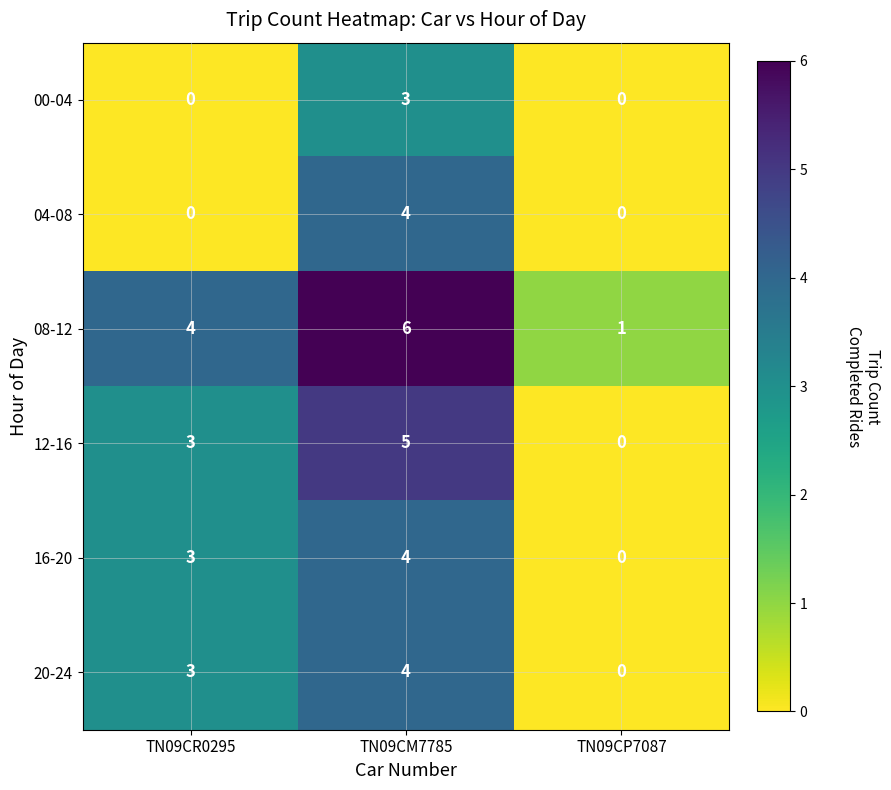

Which label corresponds to the largest value in the chart?

TN09CM7785